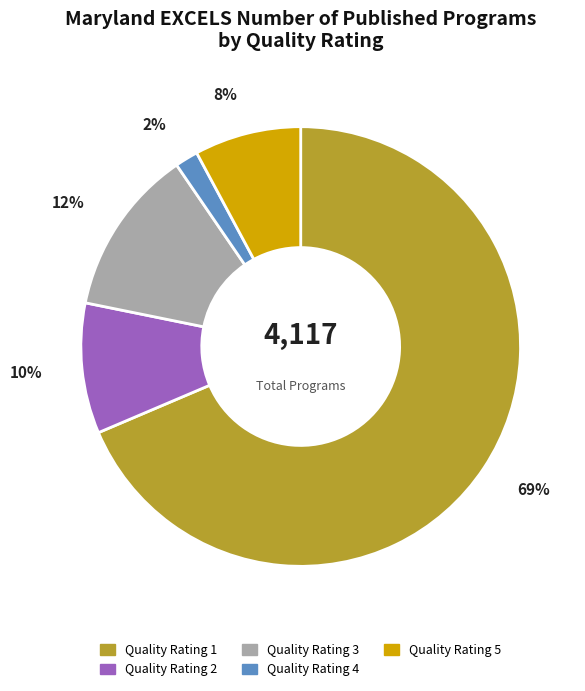

To the nearest percent, what is the difference between the Quality Rating 5 and Quality Rating 3 slice percentages?

4%